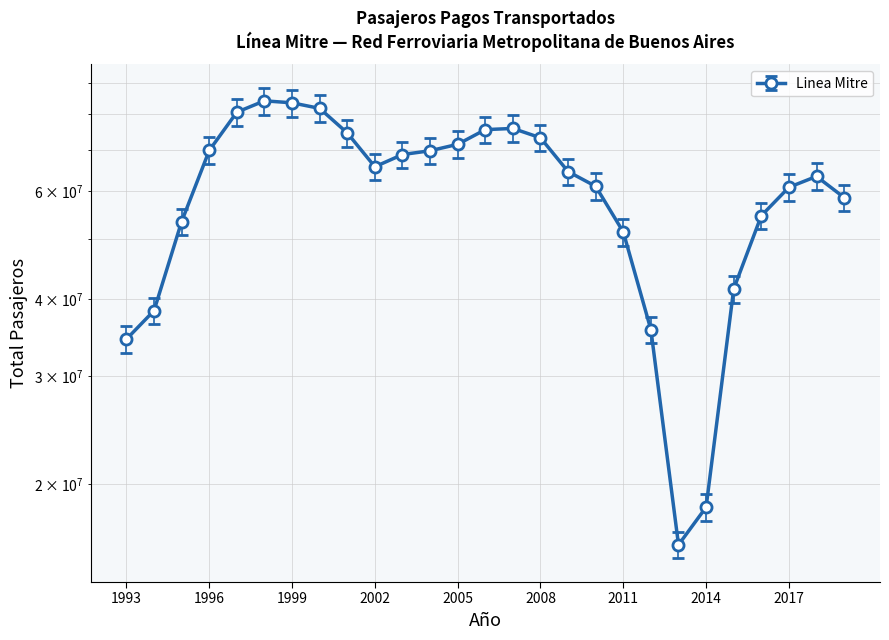

Which label corresponds to the smallest value in the chart?

2013